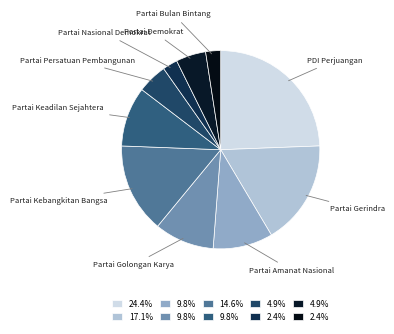

Count the number of slices in the pie.

10